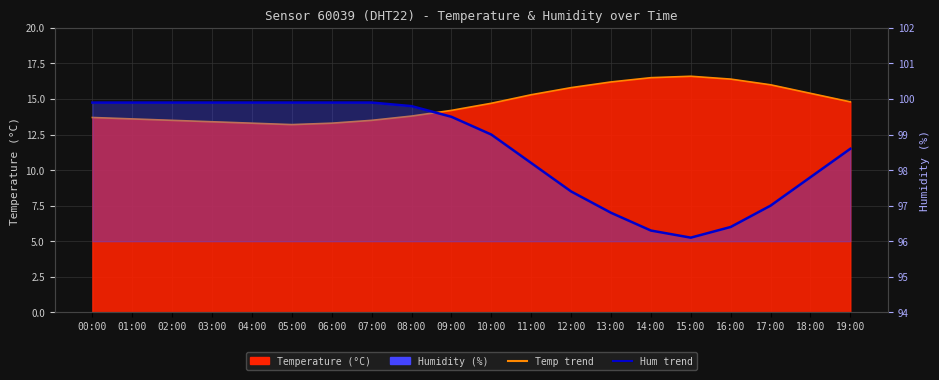

How many distinct data groups are displayed?

2